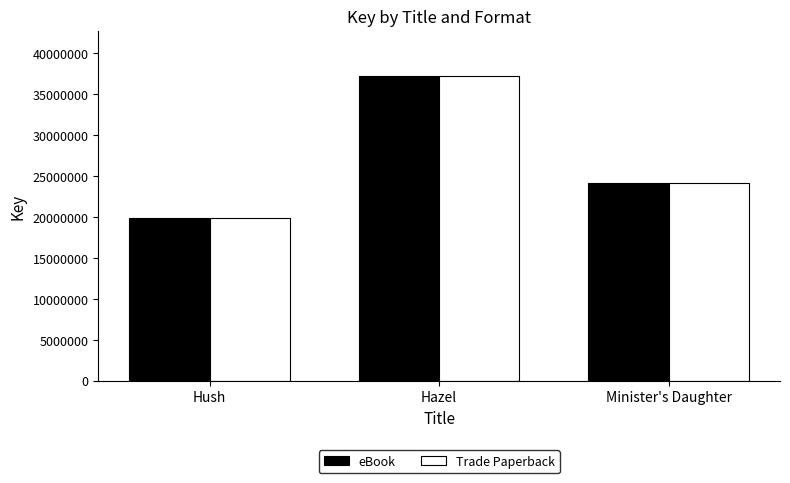

The value of Trade Paperback at Minister's Daughter is 24155549. True or false?

True